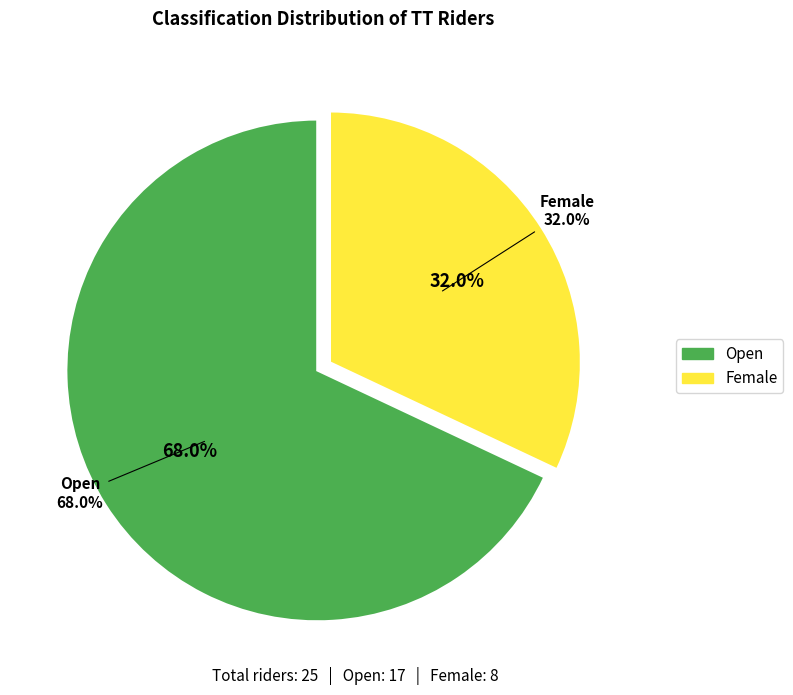

Which slice is the smallest?

Female